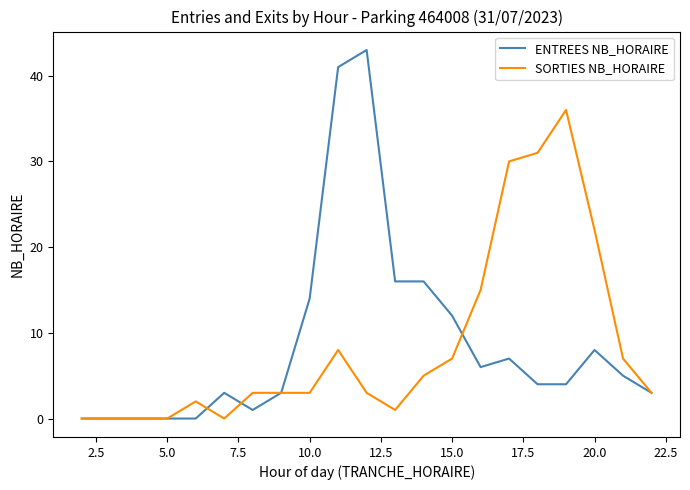

Rank the series by their maximum value, from lowest to highest.

SORTIES NB_HORAIRE, ENTREES NB_HORAIRE